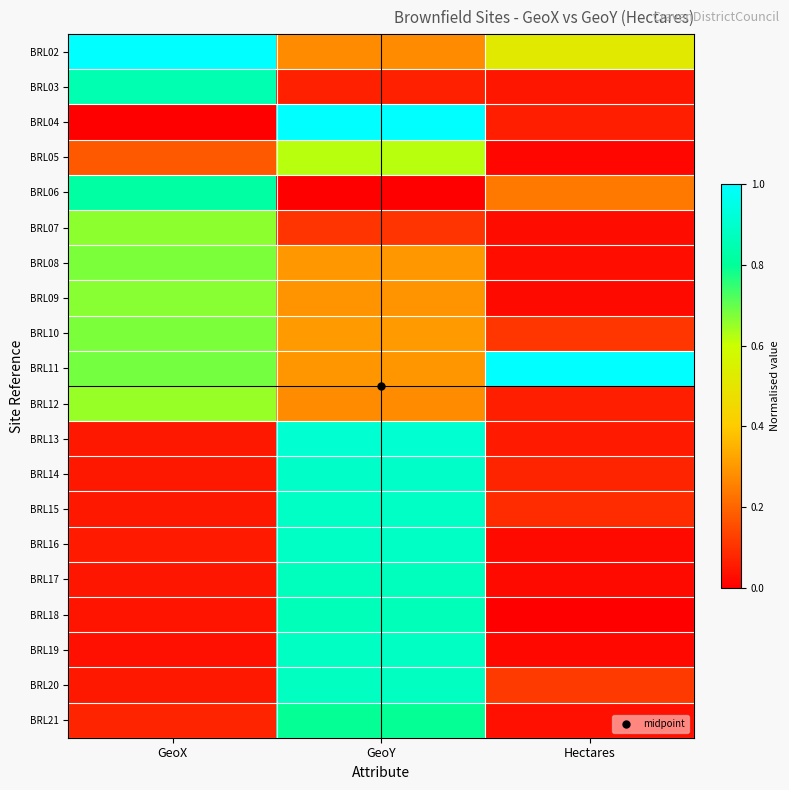

Reading left to right, transcribe all the data shown in this chart.

BRL02: GeoX=1.0	GeoY=0.3	Hectares=0.5
BRL03: GeoX=0.8	GeoY=0.1	Hectares=0.0
BRL04: GeoX=0.0	GeoY=1.0	Hectares=0.1
BRL05: GeoX=0.2	GeoY=0.6	Hectares=0.0
BRL06: GeoX=0.8	GeoY=0.0	Hectares=0.2
BRL07: GeoX=0.7	GeoY=0.1	Hectares=0.0
BRL08: GeoX=0.7	GeoY=0.3	Hectares=0.0
BRL09: GeoX=0.7	GeoY=0.3	Hectares=0.0
BRL10: GeoX=0.7	GeoY=0.3	Hectares=0.1
BRL11: GeoX=0.7	GeoY=0.3	Hectares=1.0
BRL12: GeoX=0.7	GeoY=0.3	Hectares=0.1
BRL13: GeoX=0.1	GeoY=0.9	Hectares=0.1
BRL14: GeoX=0.0	GeoY=0.9	Hectares=0.1
BRL15: GeoX=0.1	GeoY=0.9	Hectares=0.1
BRL16: GeoX=0.1	GeoY=0.9	Hectares=0.0
BRL17: GeoX=0.0	GeoY=0.9	Hectares=0.0
BRL18: GeoX=0.0	GeoY=0.9	Hectares=0.0
BRL19: GeoX=0.0	GeoY=0.9	Hectares=0.0
BRL20: GeoX=0.0	GeoY=0.9	Hectares=0.1
BRL21: GeoX=0.1	GeoY=0.8	Hectares=0.0